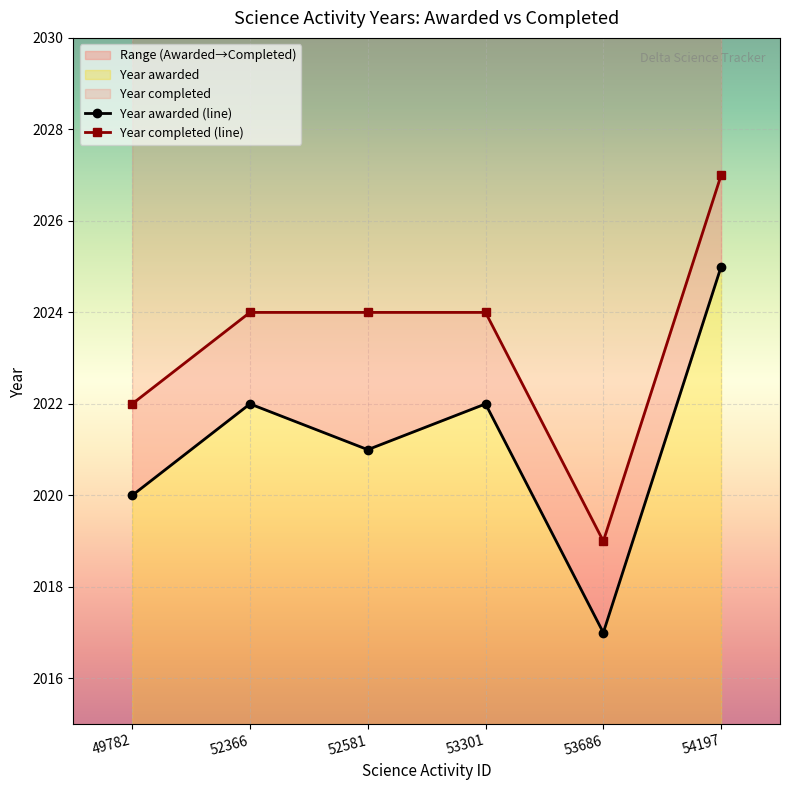

True or false: Year awarded and Year completed intersect in this chart.

False